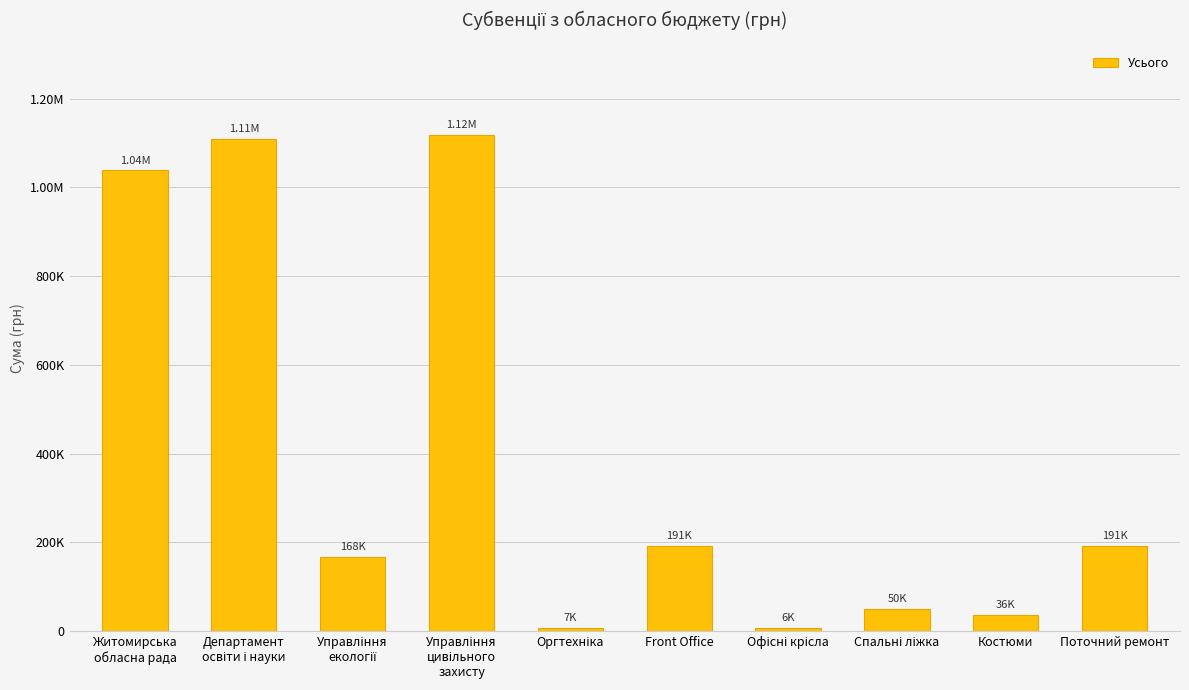

At which label is the value closest to 562603?

Поточний ремонт